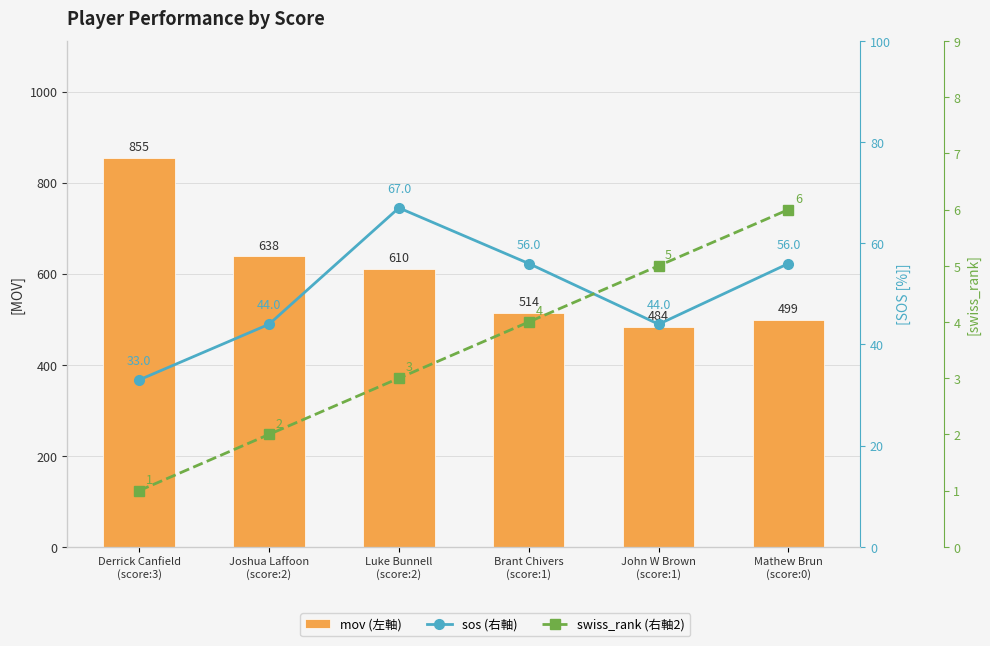

What is the smallest value displayed?

1.0